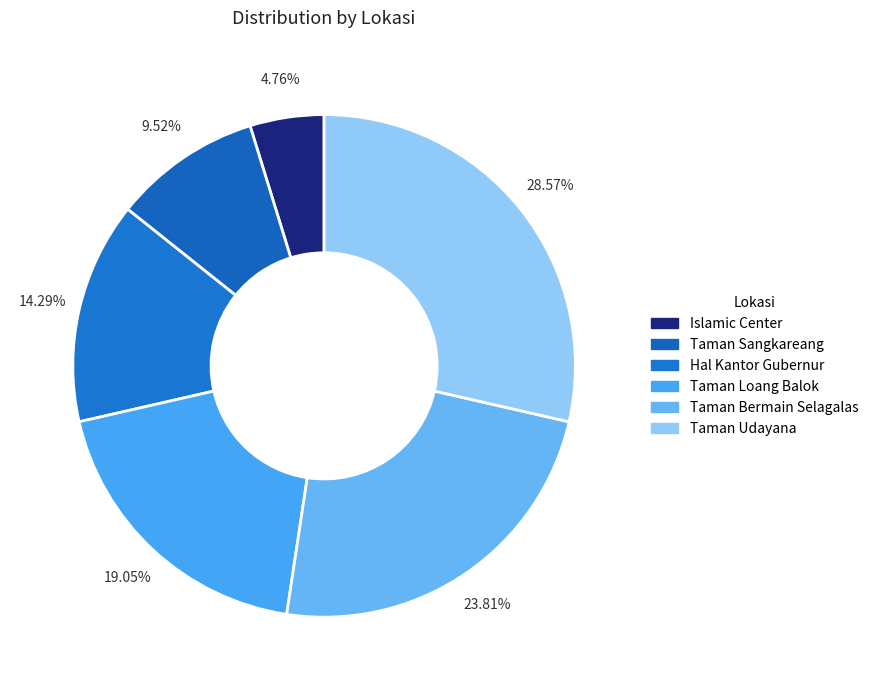

Which has a higher value, Hal Kantor Gubernur or Taman Udayana?

Taman Udayana